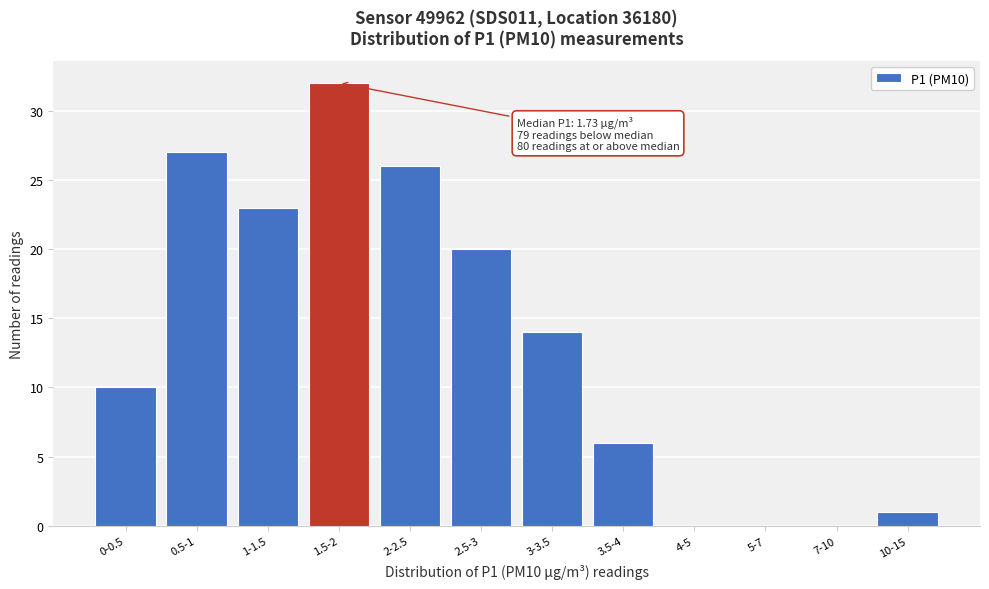

Reading left to right, extract all data points from this chart.

0-0.5=10	0.5-1=27	1-1.5=23	1.5-2=32	2-2.5=26	2.5-3=20	3-3.5=14	3.5-4=6	4-5=0	5-7=0	7-10=0	10-15=1